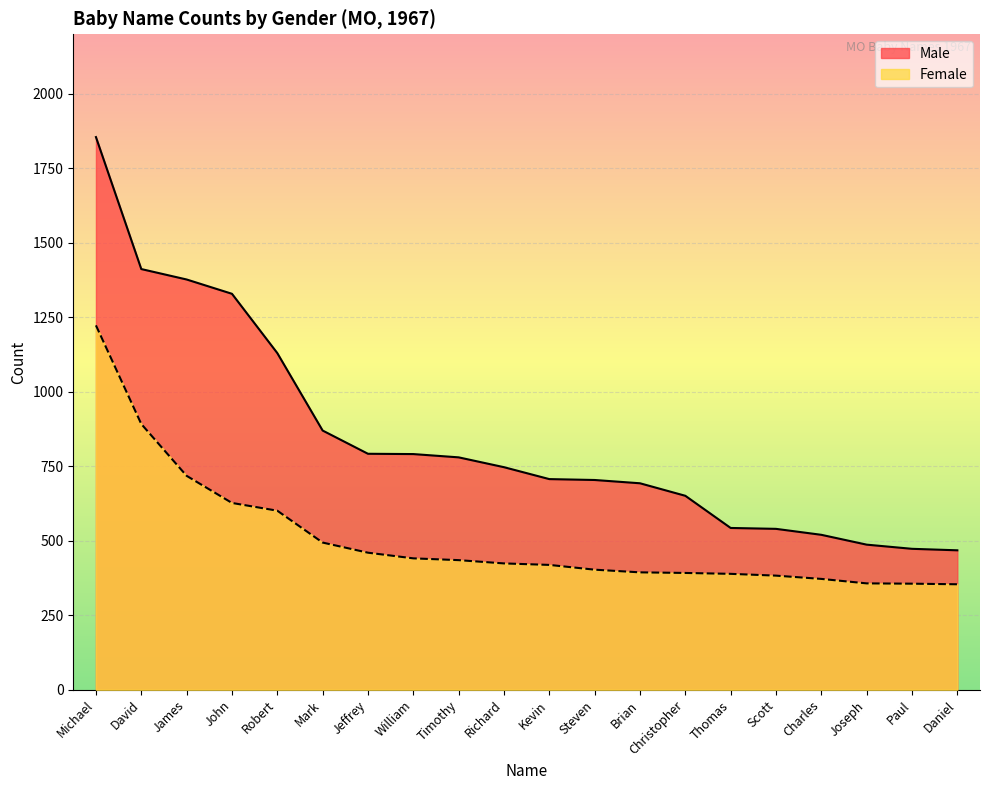

Read the Female value at David.

892